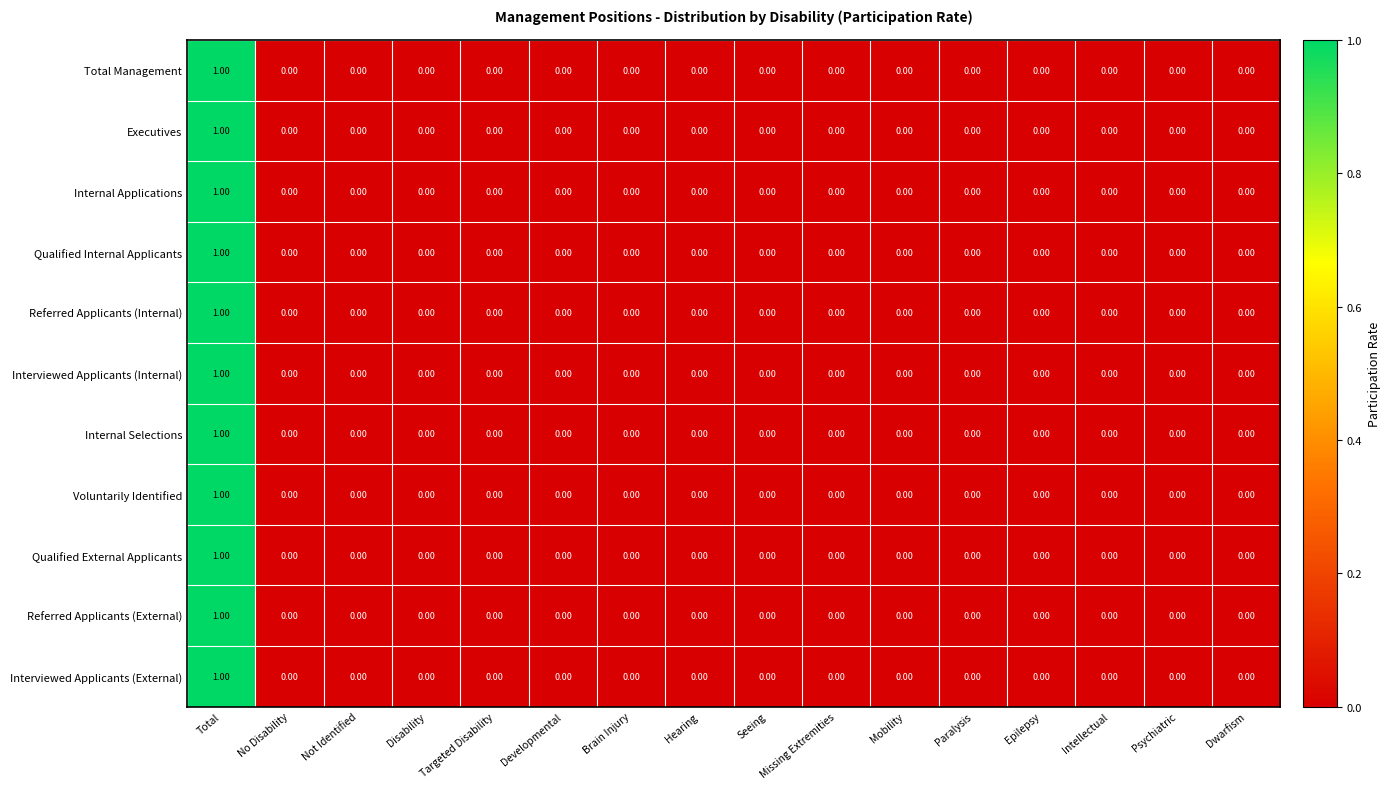

How many data points does each series have?

16